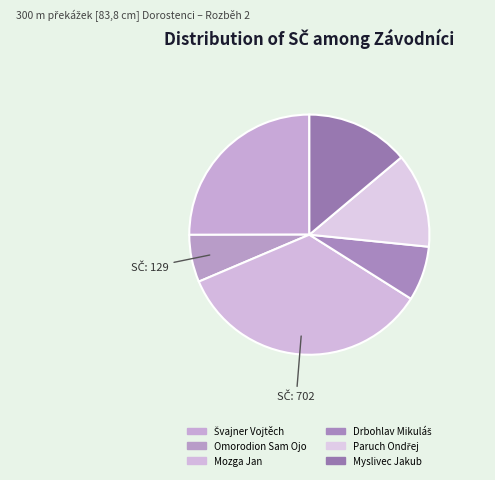

What is the total percentage of Švajner Vojtěch and Drbohlav Mikuláš?

32.4%